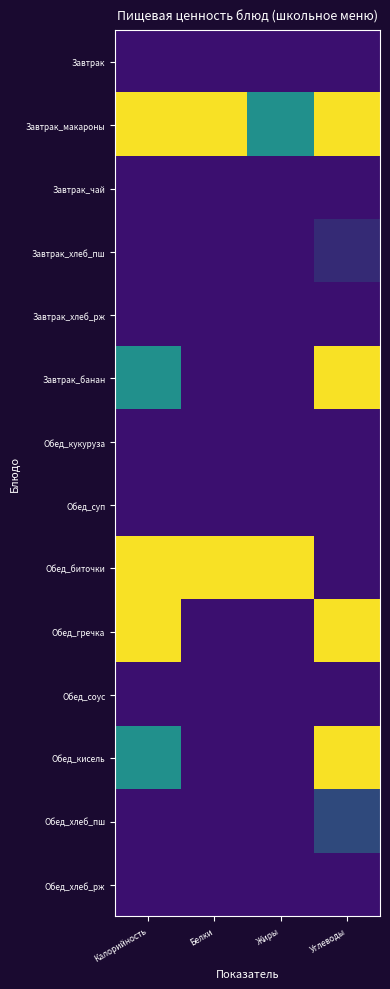

At Углеводы, list the series in order from smallest to largest.

Завтрак_чай, Обед_соус, Завтрак, Обед_кукуруза, Завтрак_хлеб_рж, Обед_хлеб_рж, Обед_биточки, Обед_суп, Завтрак_хлеб_пш, Обед_хлеб_пш, Завтрак_макароны, Завтрак_банан, Обед_кисель, Обед_гречка